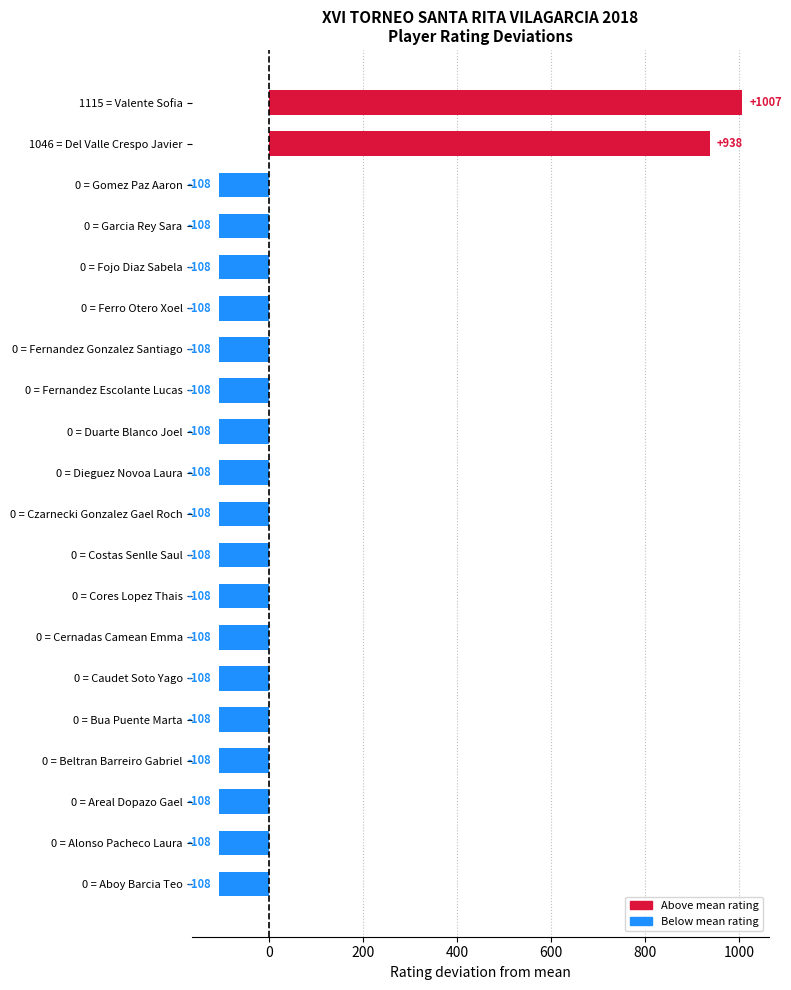

The chart shows a value of -108.0 at 0 = Areal Dopazo Gael. True or false?

True